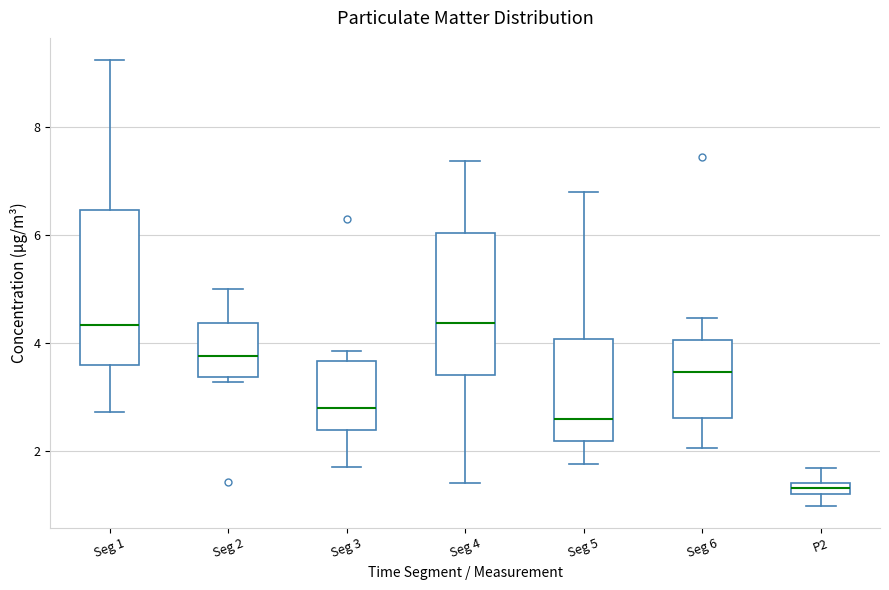

Which box has the lowest median line?

P2